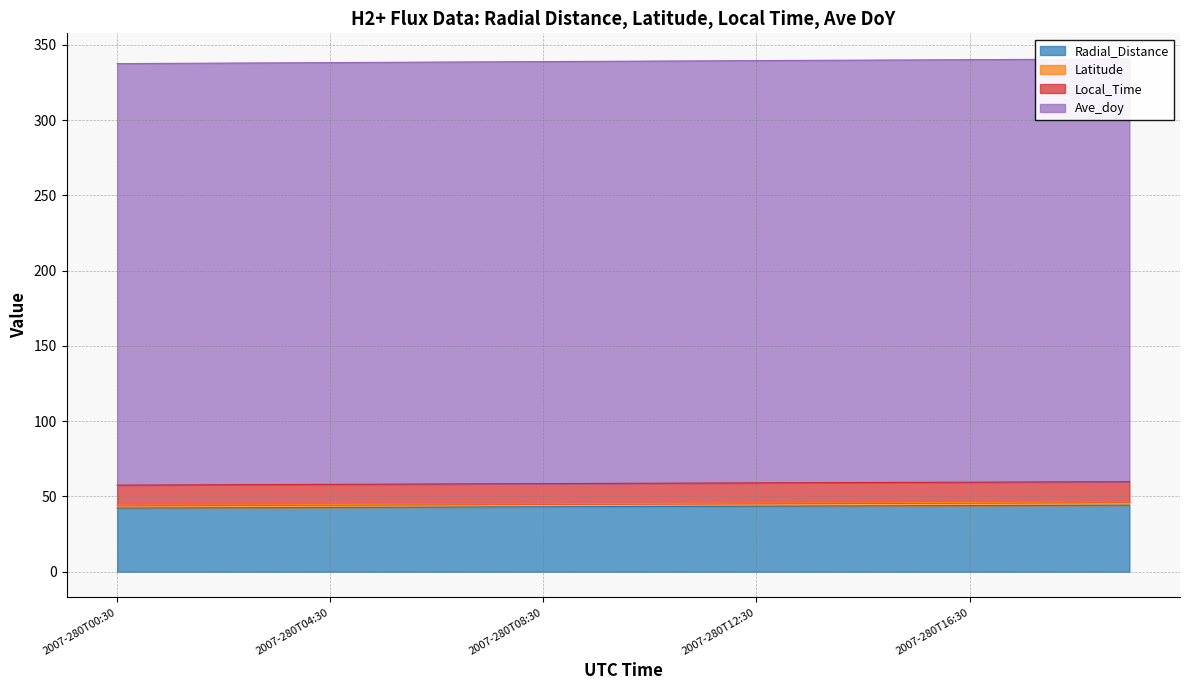

Which series changed the most between 2007-280T03:30 and 2007-280T04:30?

Latitude